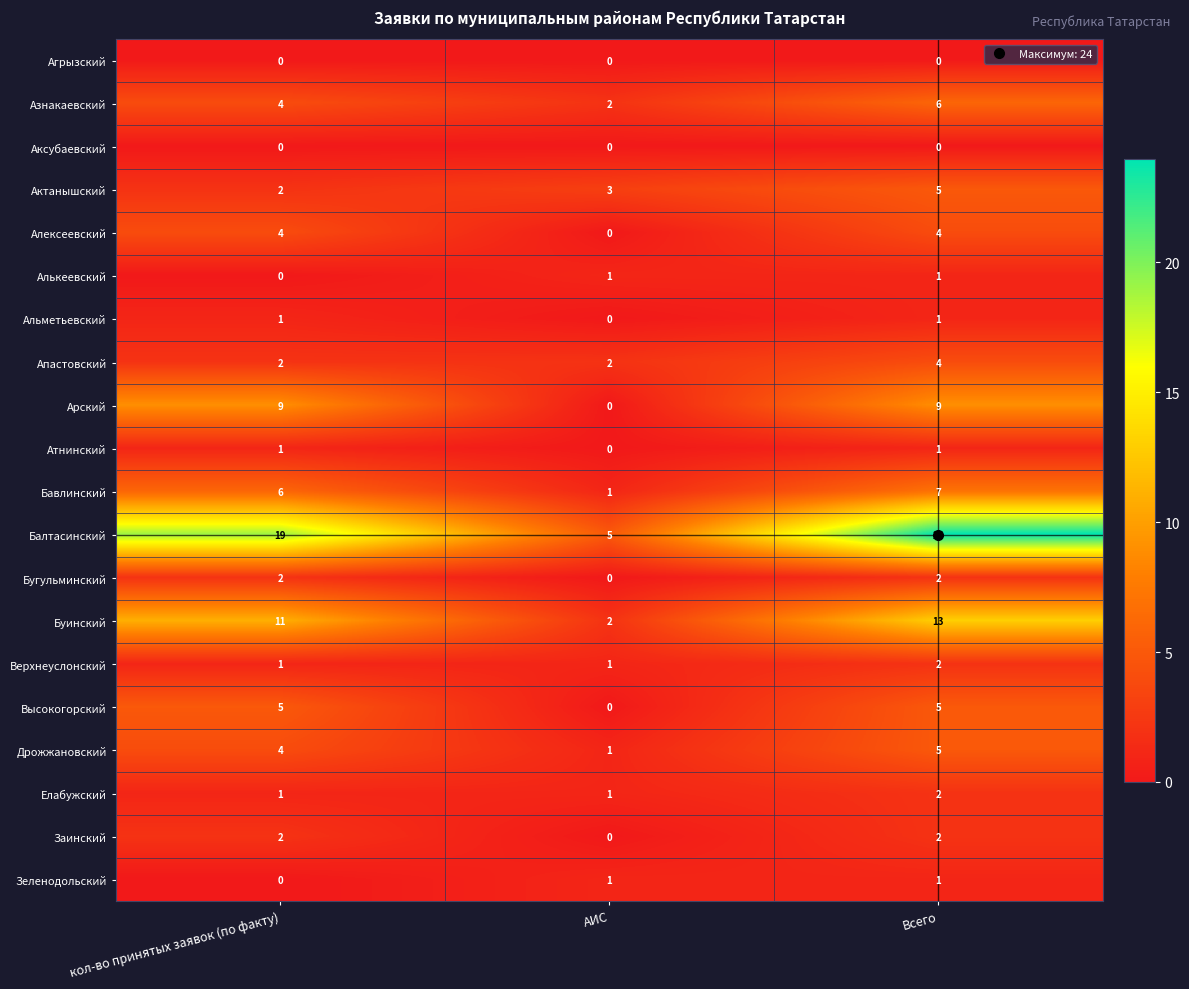

What is the difference between the Высокогорский values at Всего and АИС?

5